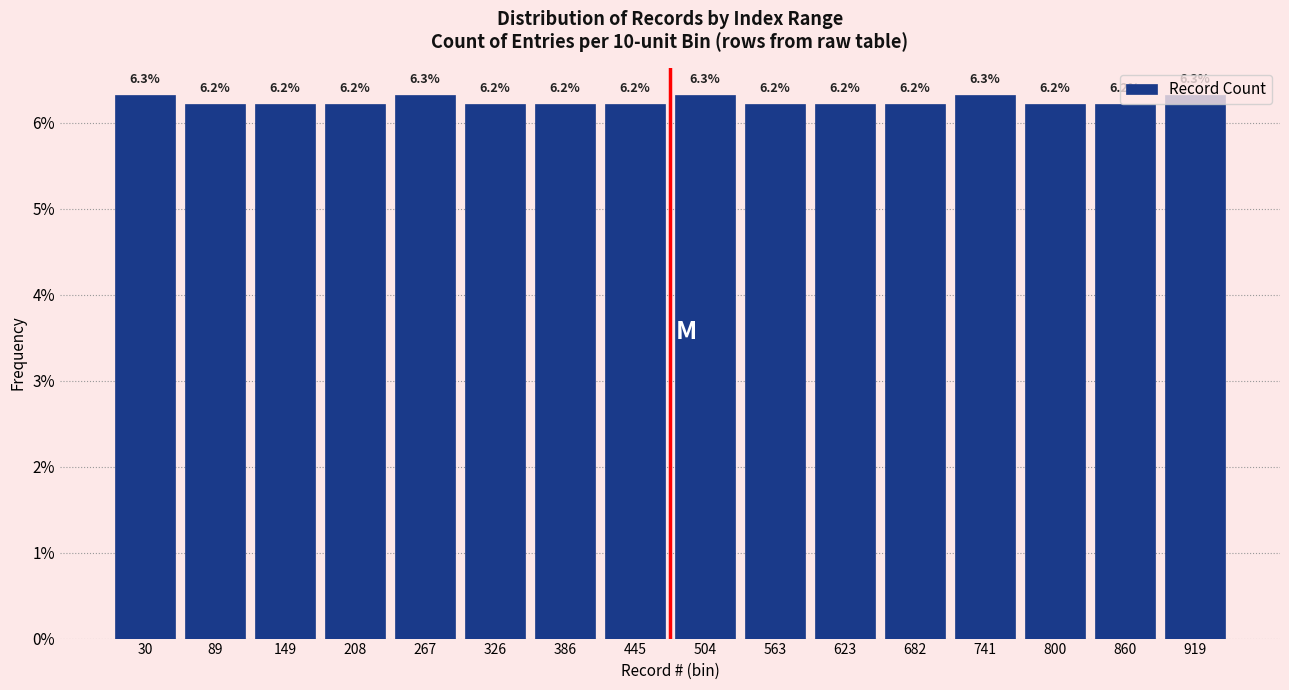

Reading left to right, transcribe this chart: for each bar, give the range it covers on the x-axis and its height. The bar edges are not printed on the chart, so give them approximately, as read against the axis.

0 to 60: 6.3
60 to 120: 6.2
120 to 180: 6.2
180 to 240: 6.2
240 to 300: 6.3
300 to 360: 6.2
360 to 420: 6.2
420 to 480: 6.2
480 to 530: 6.3
530 to 590: 6.2
590 to 650: 6.2
650 to 710: 6.2
710 to 770: 6.3
770 to 830: 6.2
830 to 890: 6.2
890 to 950: 6.3